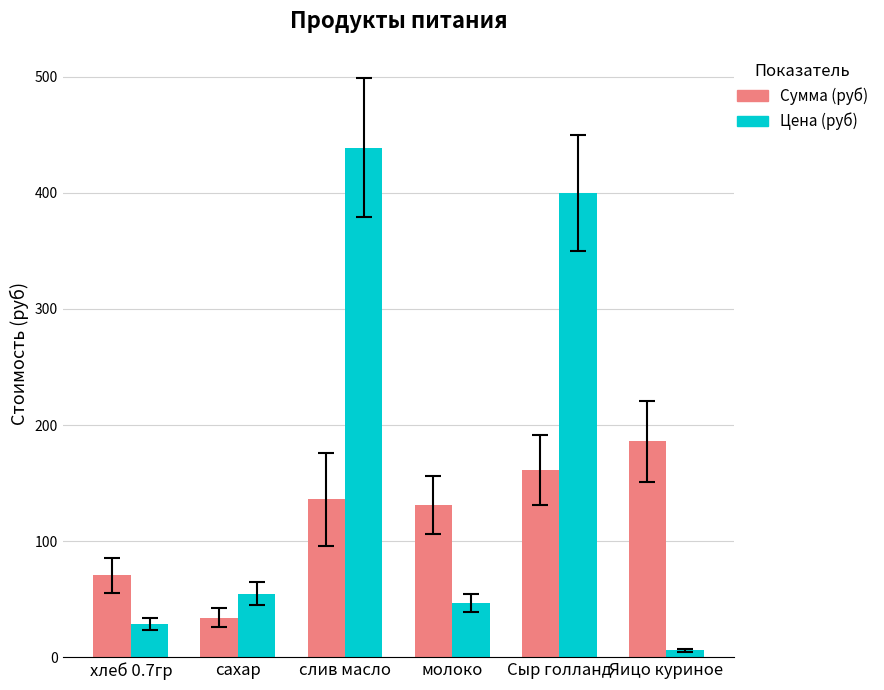

Which series changed the most between хлеб 0.7гр and слив масло?

Цена (руб)